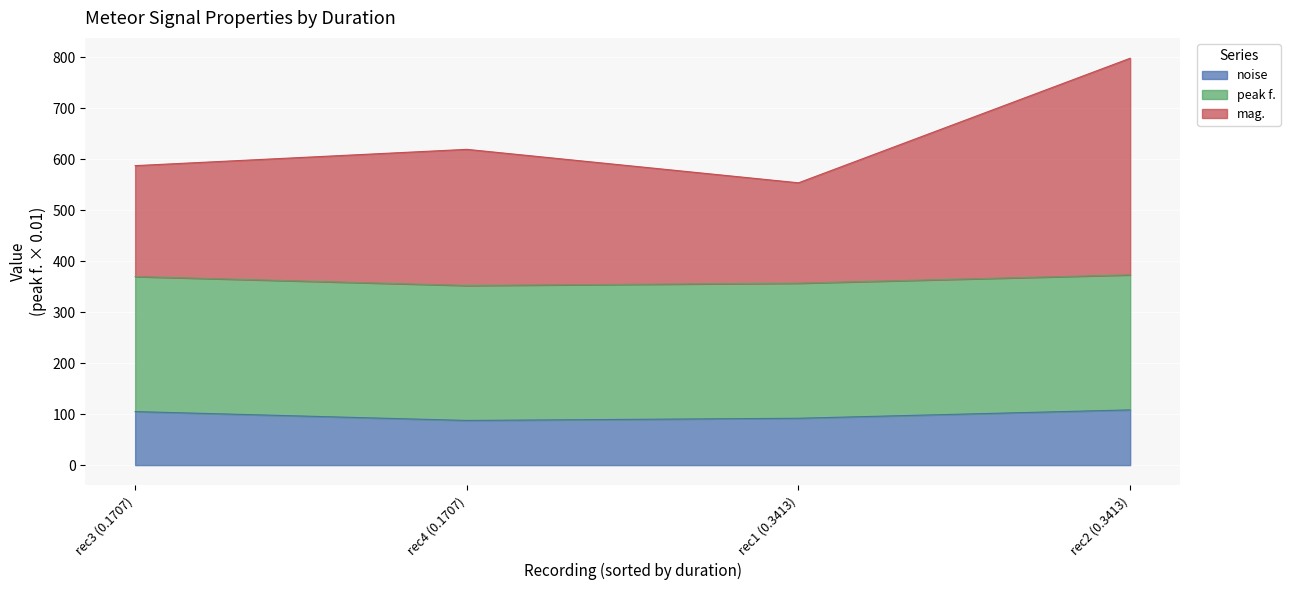

What is the total value across all series at rec1 (0.3413)?

553.8